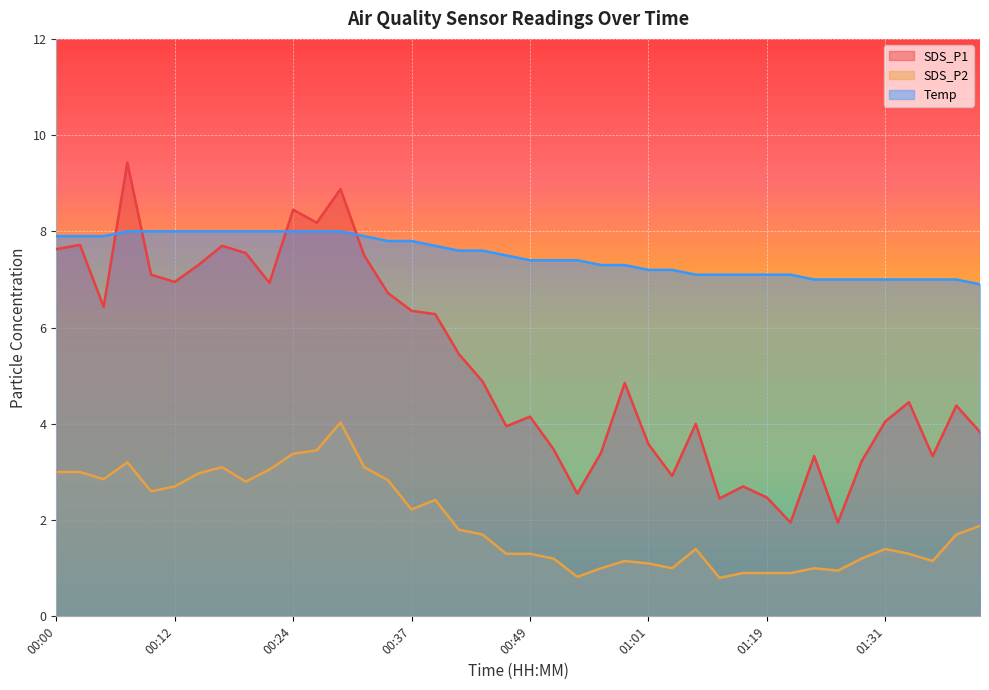

List the series in order of their overall mean, highest first.

Temp, SDS_P1, SDS_P2